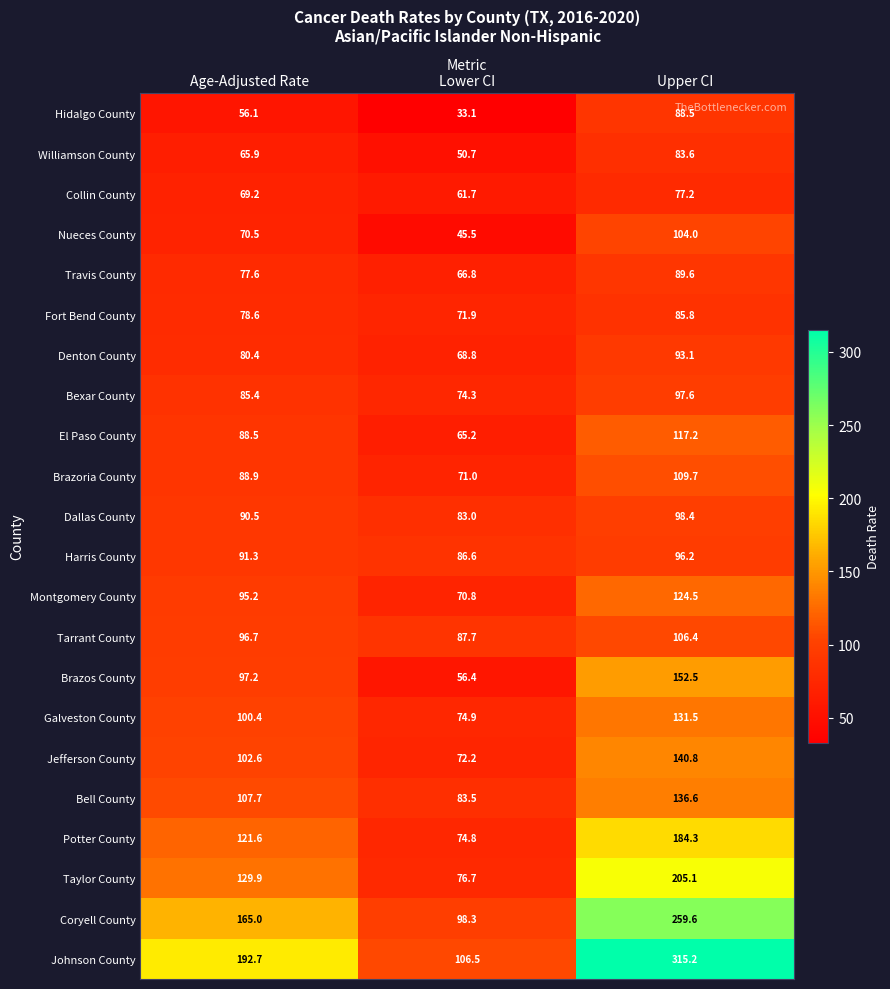

What is the sum of all Fort Bend County values?

236.3